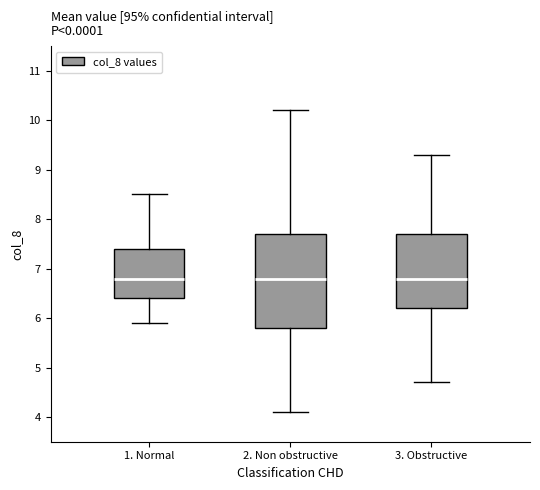

Comparing the boxes themselves (not the whiskers), which one is the tallest?

2. Non obstructive